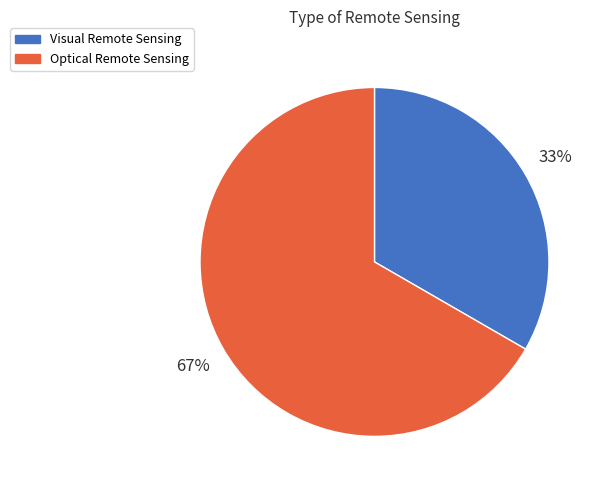

Which has a higher value, Optical Remote Sensing or Visual Remote Sensing?

Optical Remote Sensing